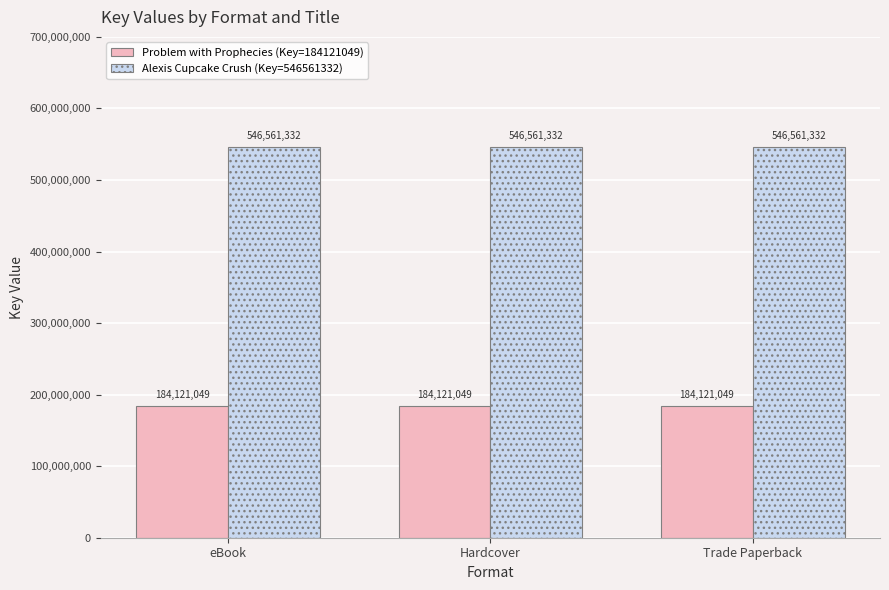

At how many categories does at least one series exceed 283639952?

3